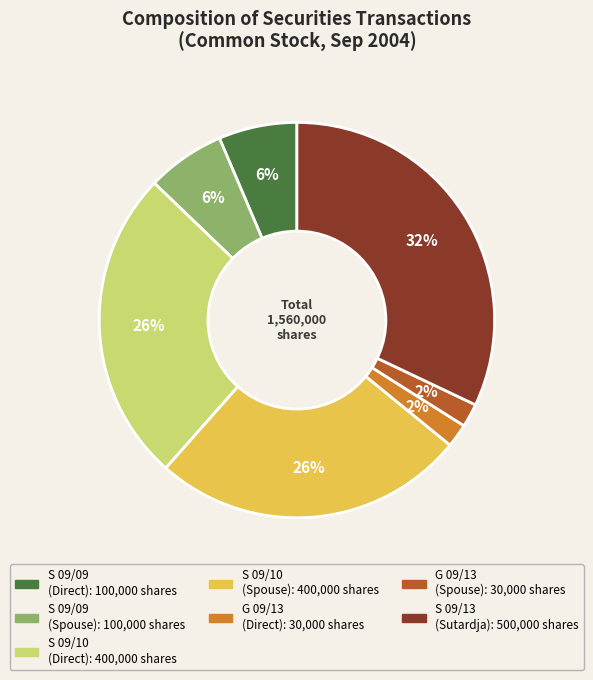

How many slices are in this pie chart?

7